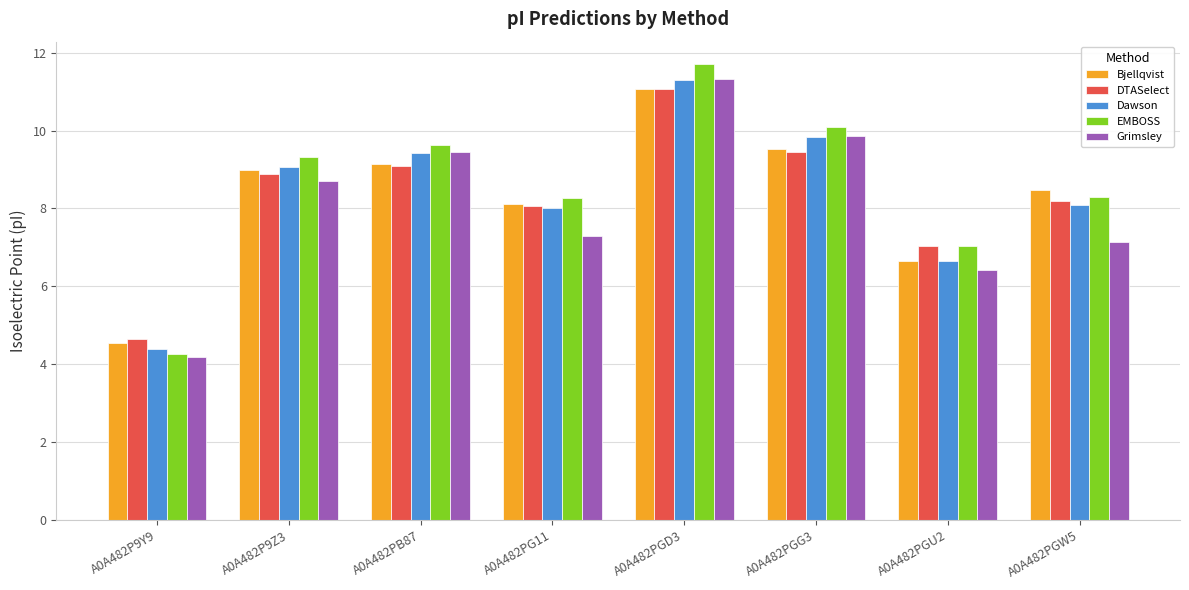

What is the difference between the second highest and second lowest values in the DTASelect series?

2.4